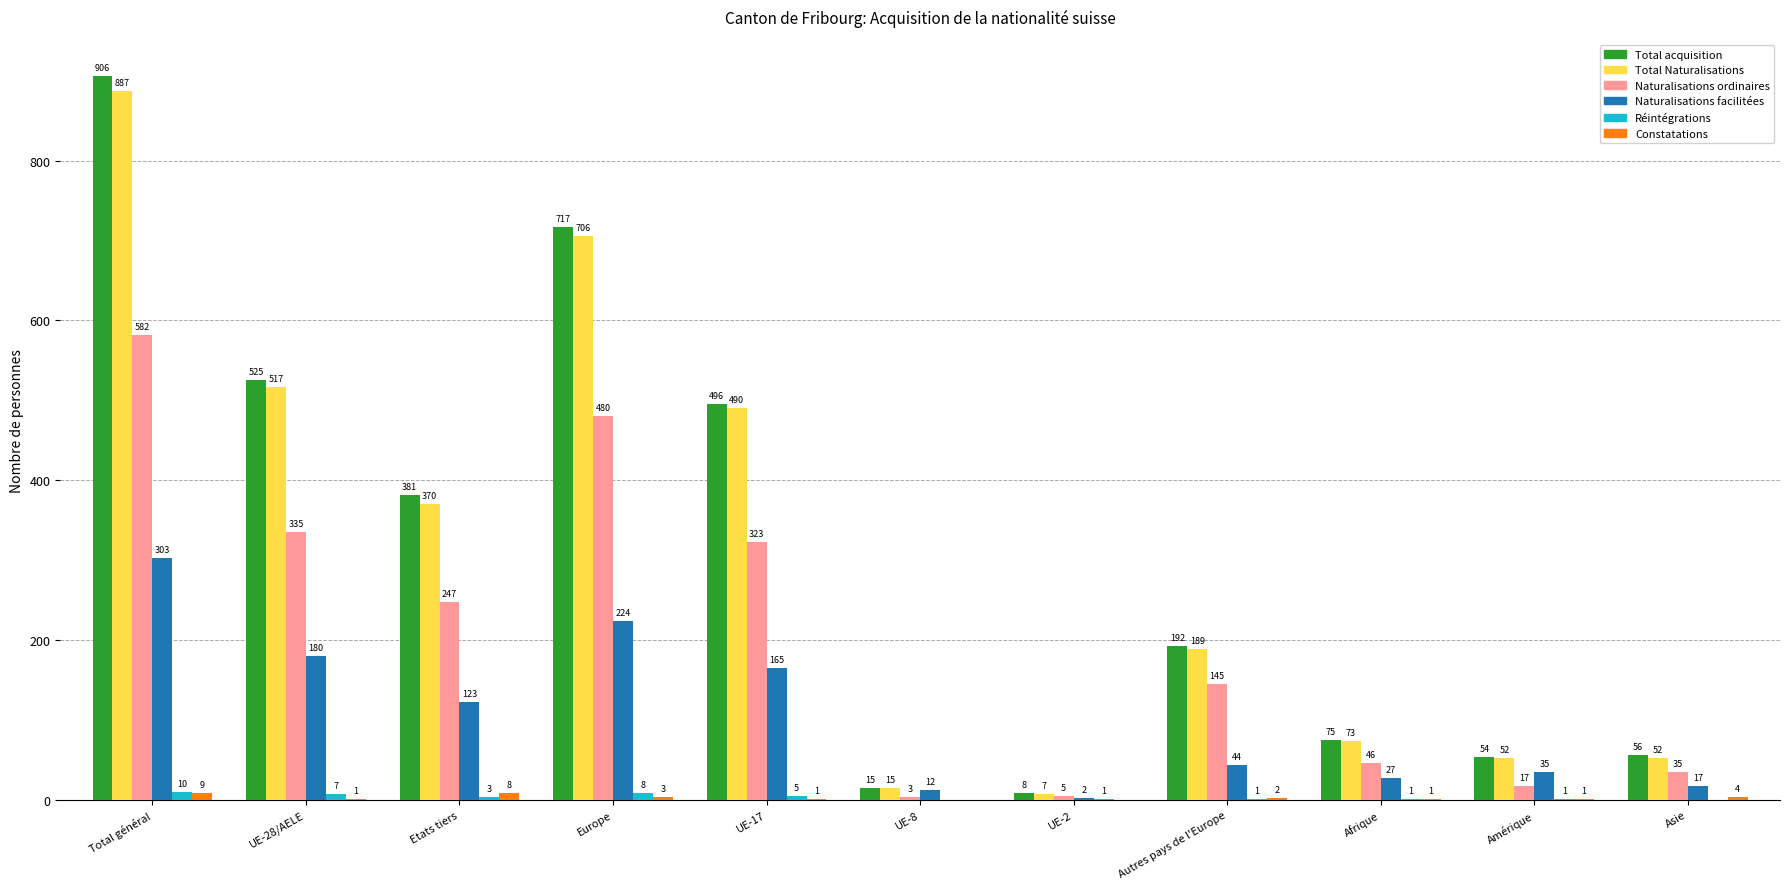

What is the difference between the Total Naturalisations values at Amérique and UE-28/AELE?

465